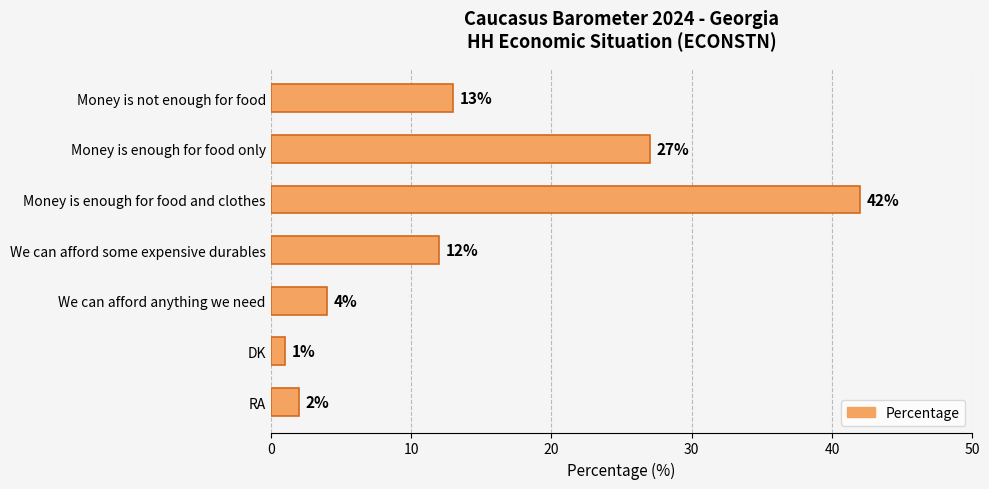

Rank the categories by value from highest to lowest.

Money is enough for food and clothes, Money is enough for food only, Money is not enough for food, We can afford some expensive durables, We can afford anything we need, RA, DK